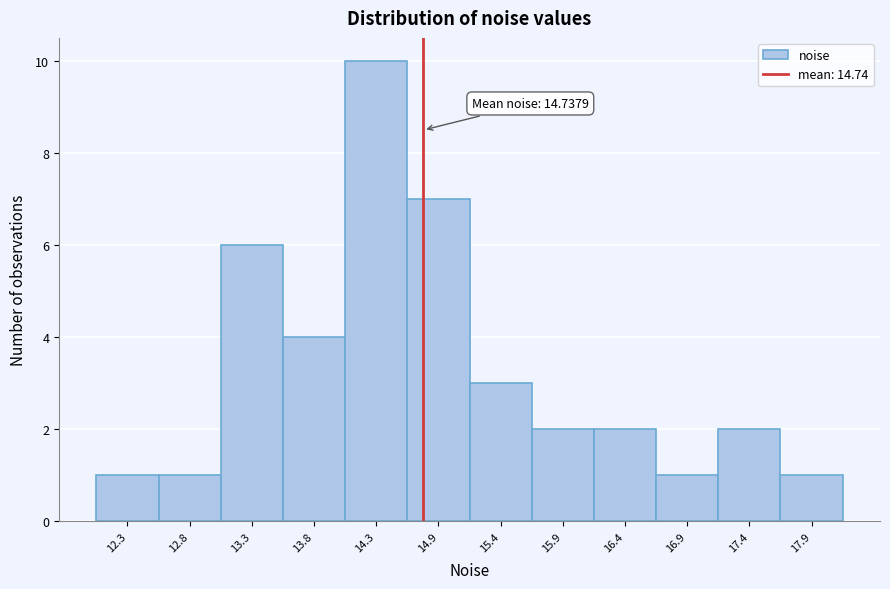

Which range on the x-axis has the tallest bar?

14.1 to 14.6